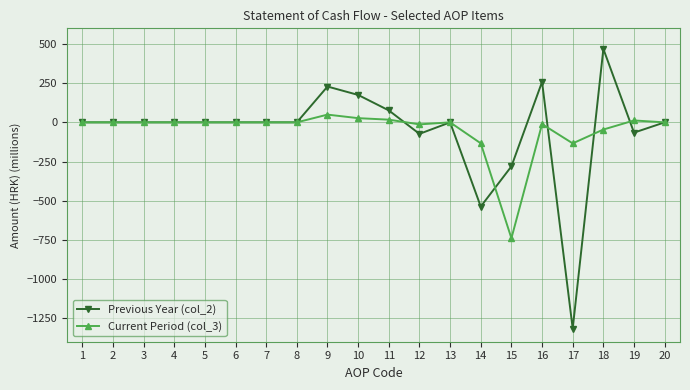

Which series has the largest range (max minus min)?

Previous Year (col_2)